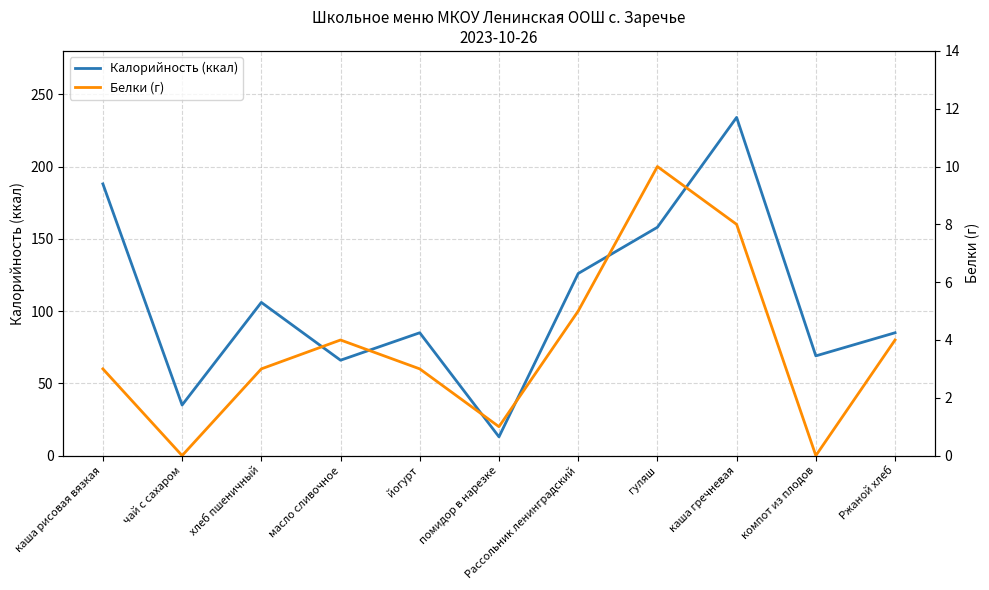

What is the label of the 9th point from the right?

хлеб пшеничный